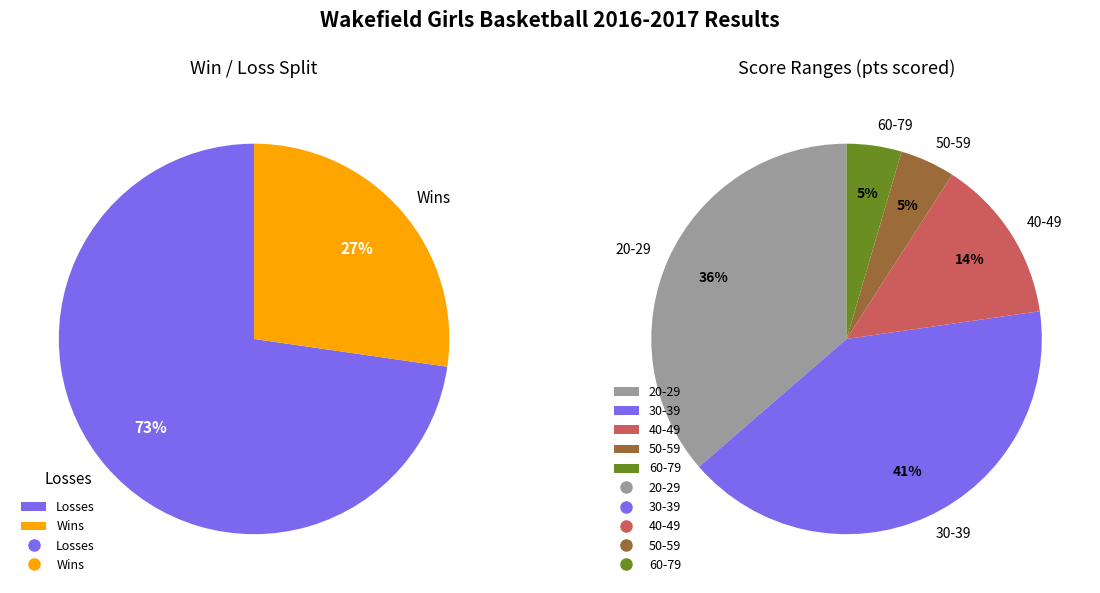

What percentage do W and L together represent?

100.0%